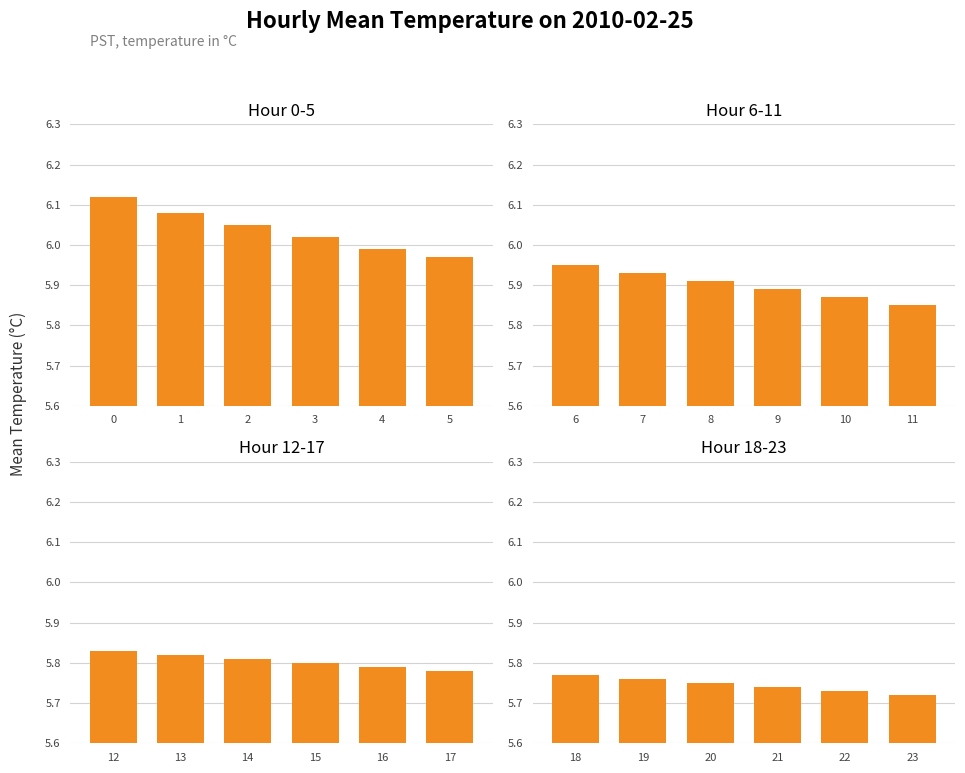

What is the value of the Hour 12-17 bar at the 6th from the left?

5.8